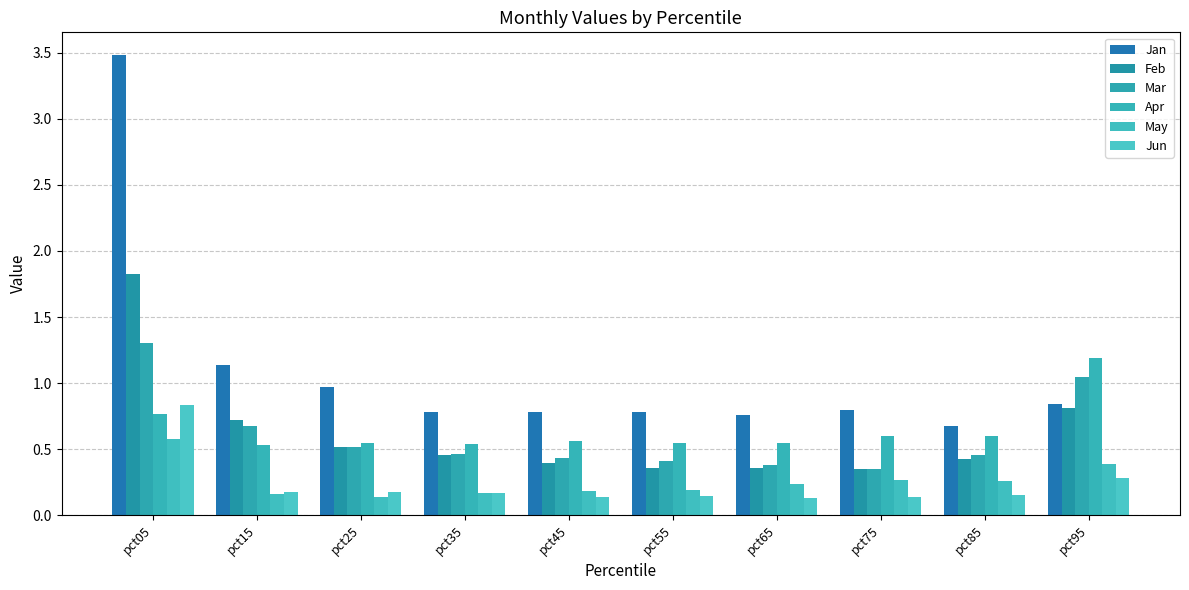

Are the bars grouped side by side (vs. stacked)?

Yes